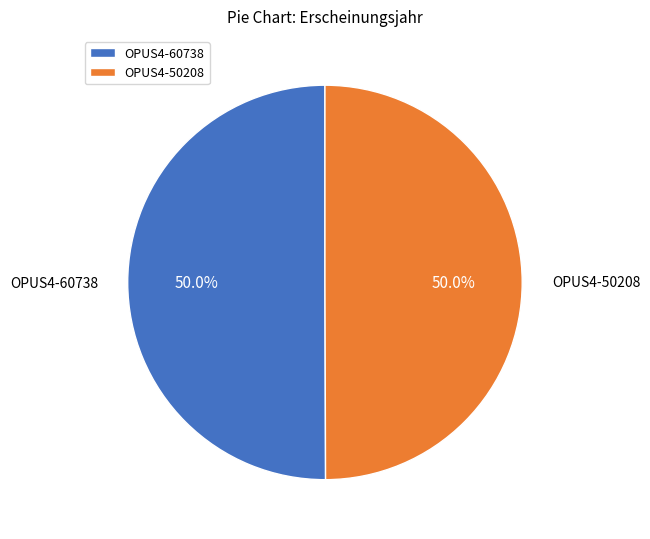

True or false: OPUS4-50208 accounts for 58% of the total.

False